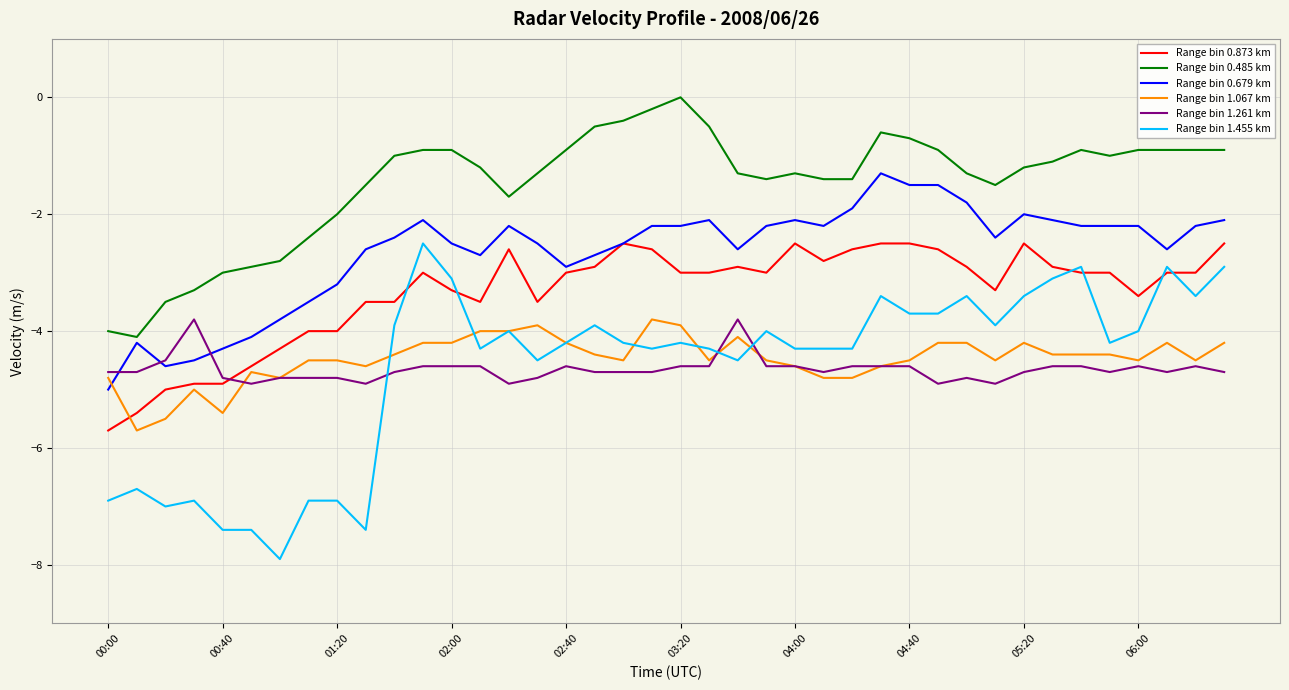

After their last crossing, which series has the higher values: Range bin 0.679 km or Range bin 1.067 km?

Range bin 0.679 km